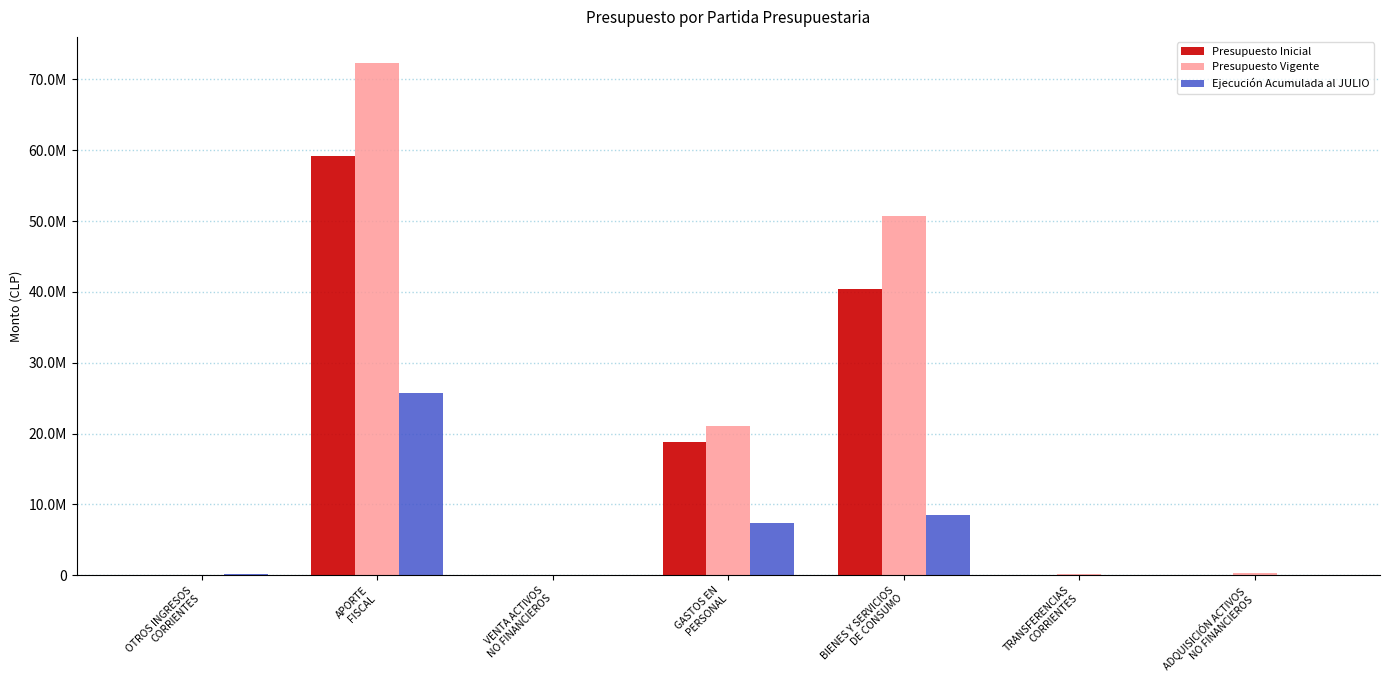

Which series has the largest range (max minus min)?

Presupuesto Vigente